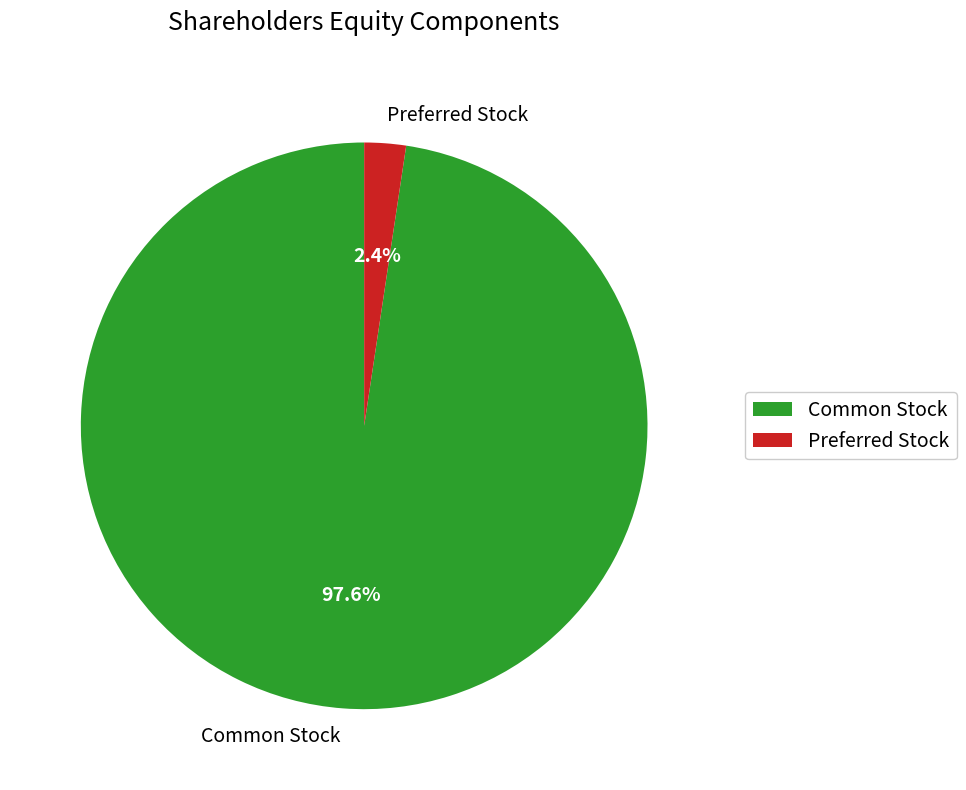

Rank the categories by value from highest to lowest.

Common Stock, Preferred Stock